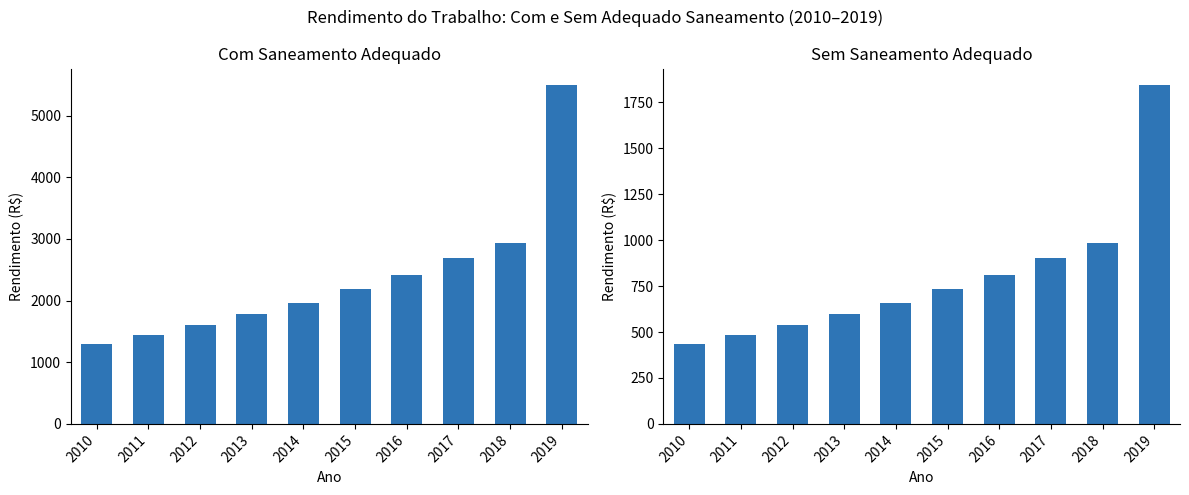

At which label is Rendimento trabalho (com saneamento) closest to 3394?

2018